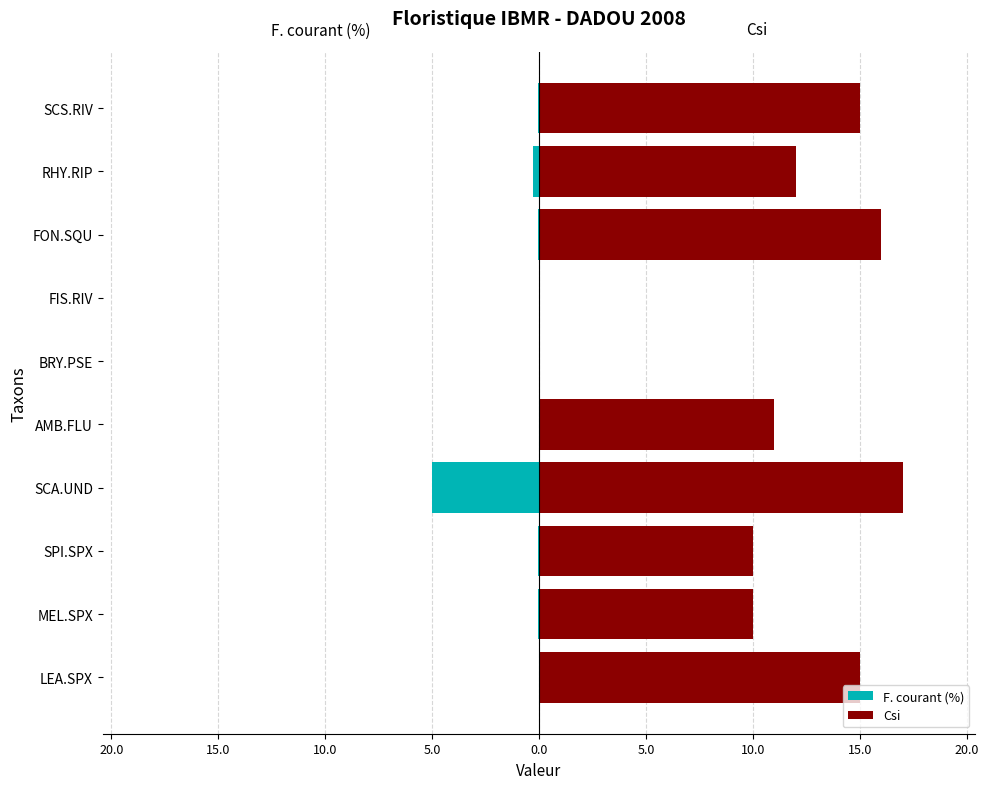

Between MEL.SPX and AMB.FLU, which series saw the biggest shift?

Csi